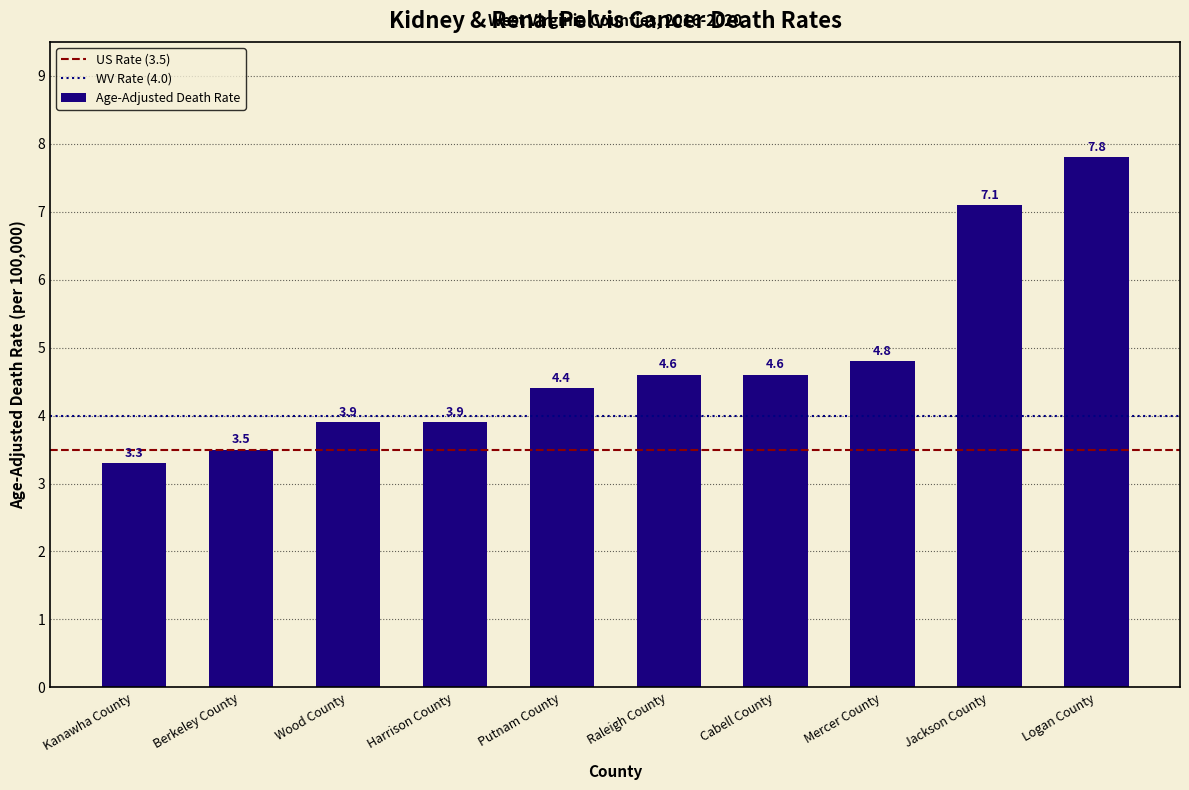

Does the chart contain stacked bars?

No